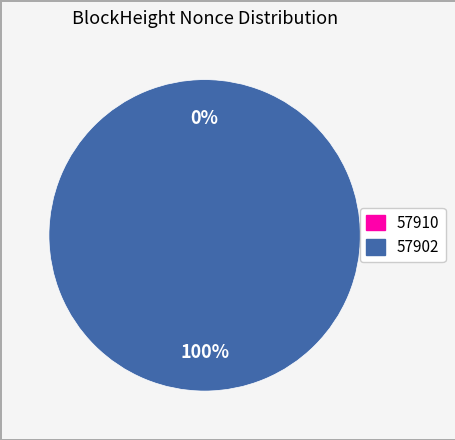

Rank the categories by value from lowest to highest.

57910, 57902